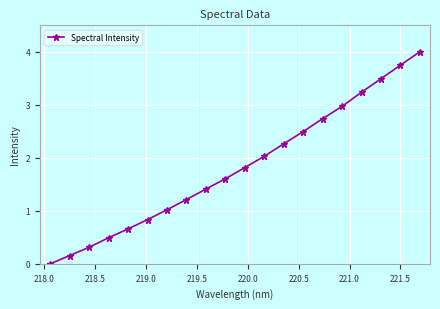

True or false: the data has more than 0 interior local peaks.

False